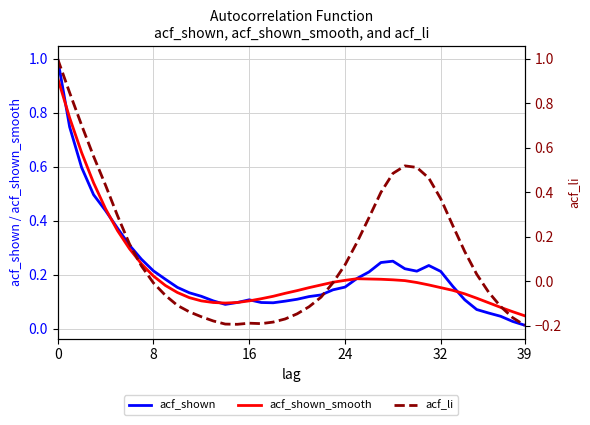

Rank the series at 7 from highest to lowest value.

acf_shown, acf_shown_smooth, acf_li